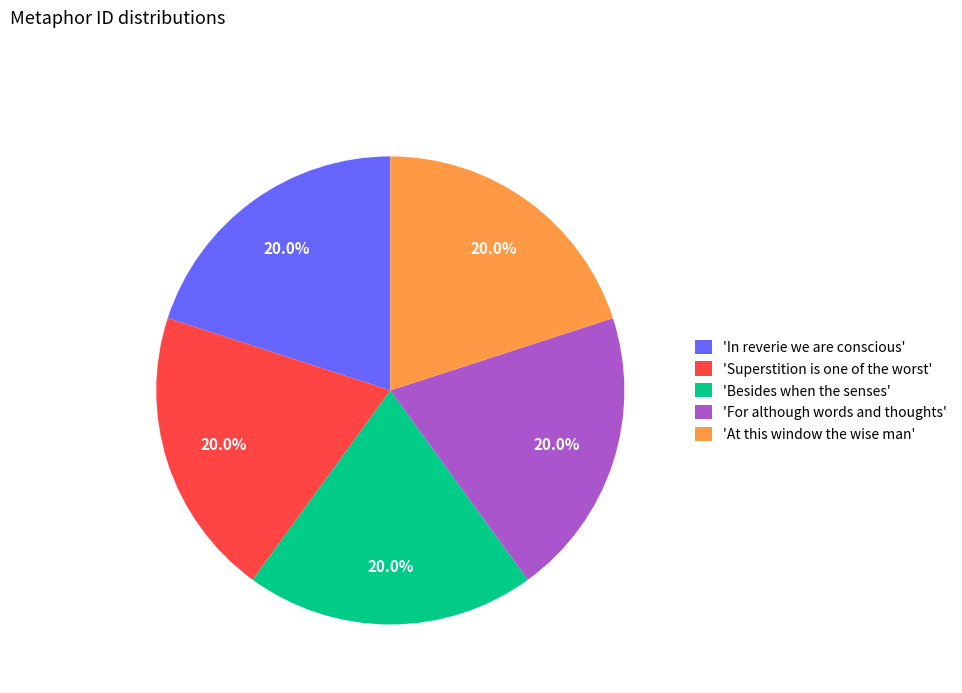

Approximately how many times larger is the value at 'In reverie we are conscious' compared to 'For although words and thoughts'?

1.0